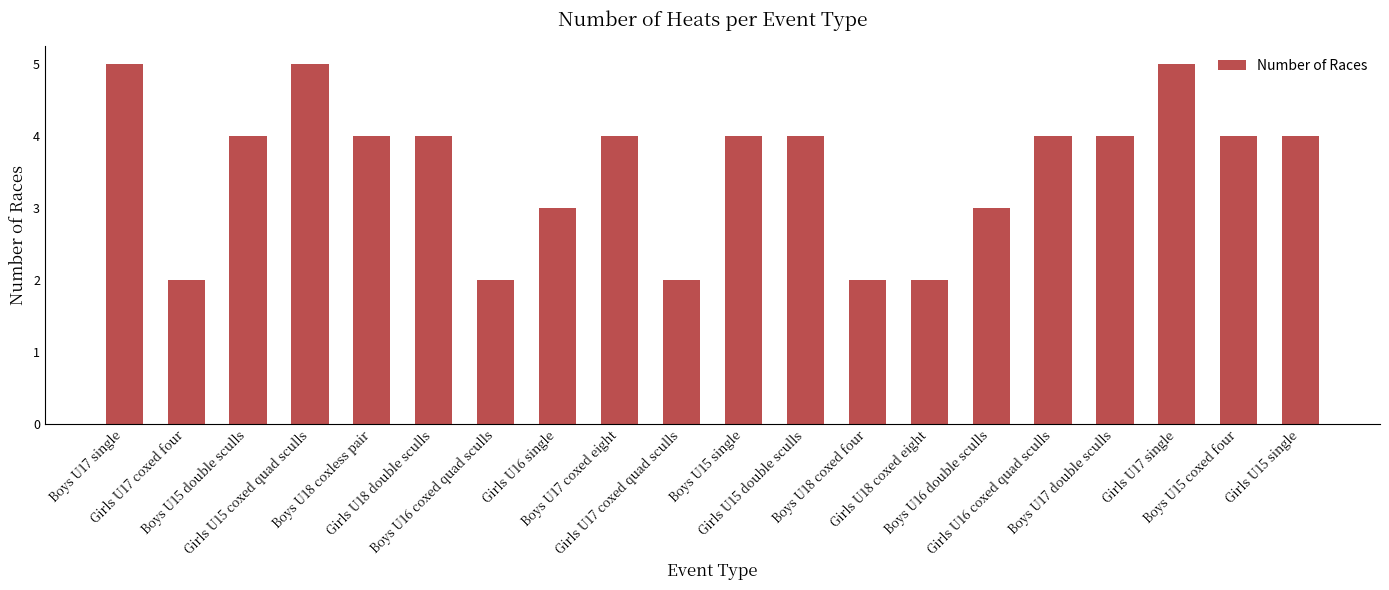

Does the chart contain any negative values?

No